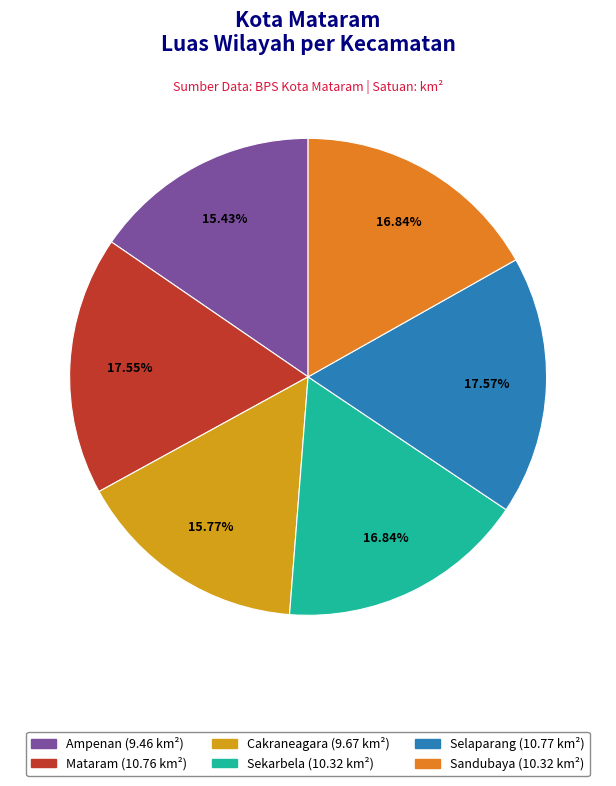

To the nearest percent, what is the combined percentage of Sekarbela and Mataram?

34%